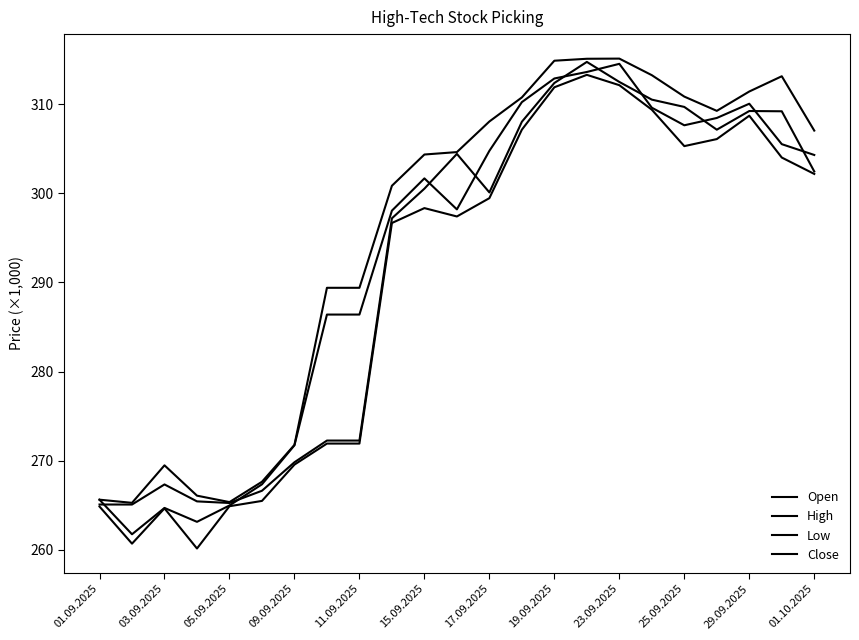

Does the chart have visible grid lines?

No